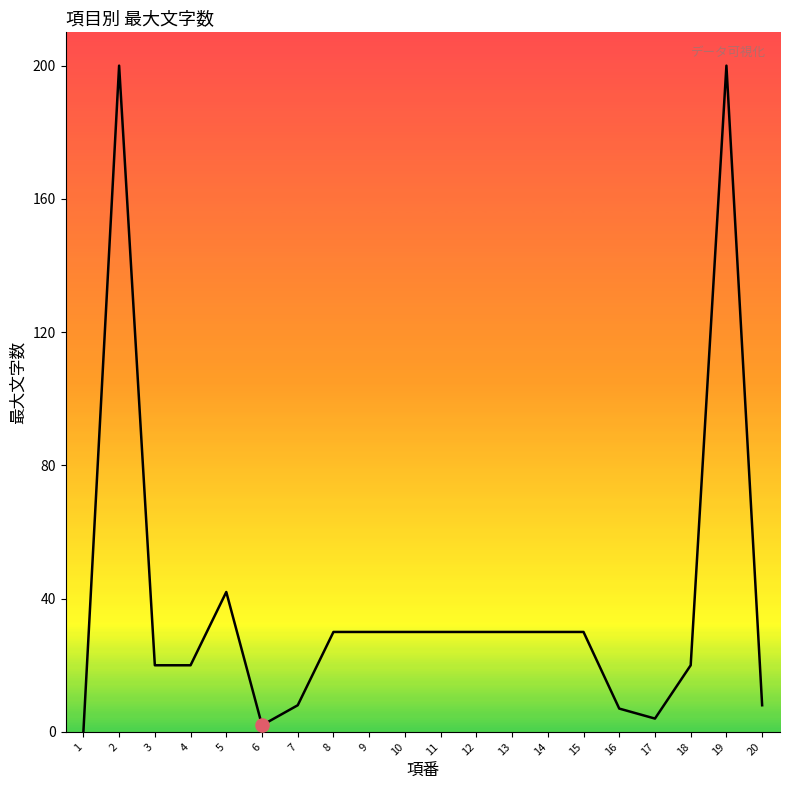

Which has a higher value, 7 or 18?

18